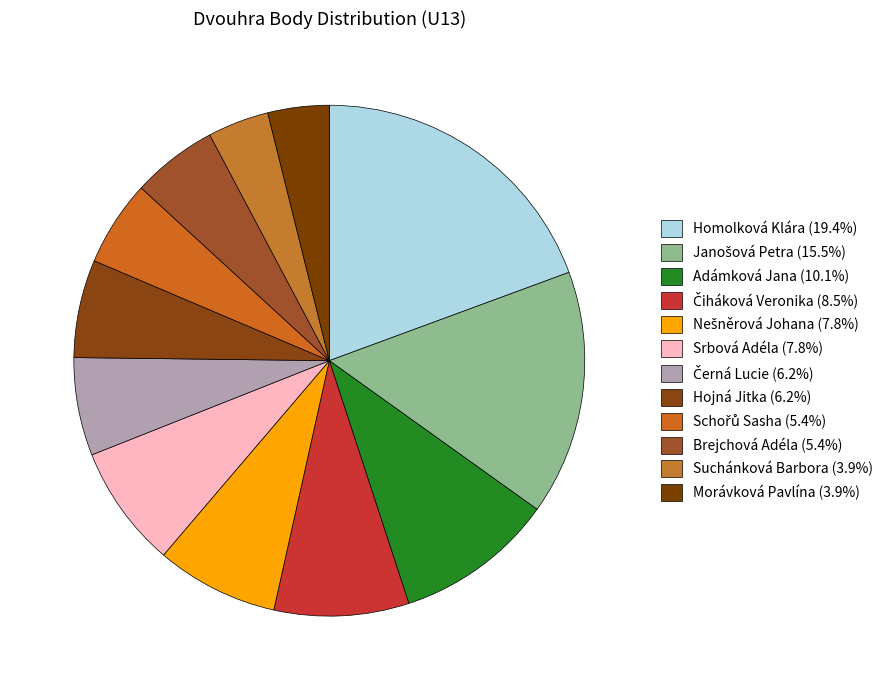

How many slices are in this pie chart?

12